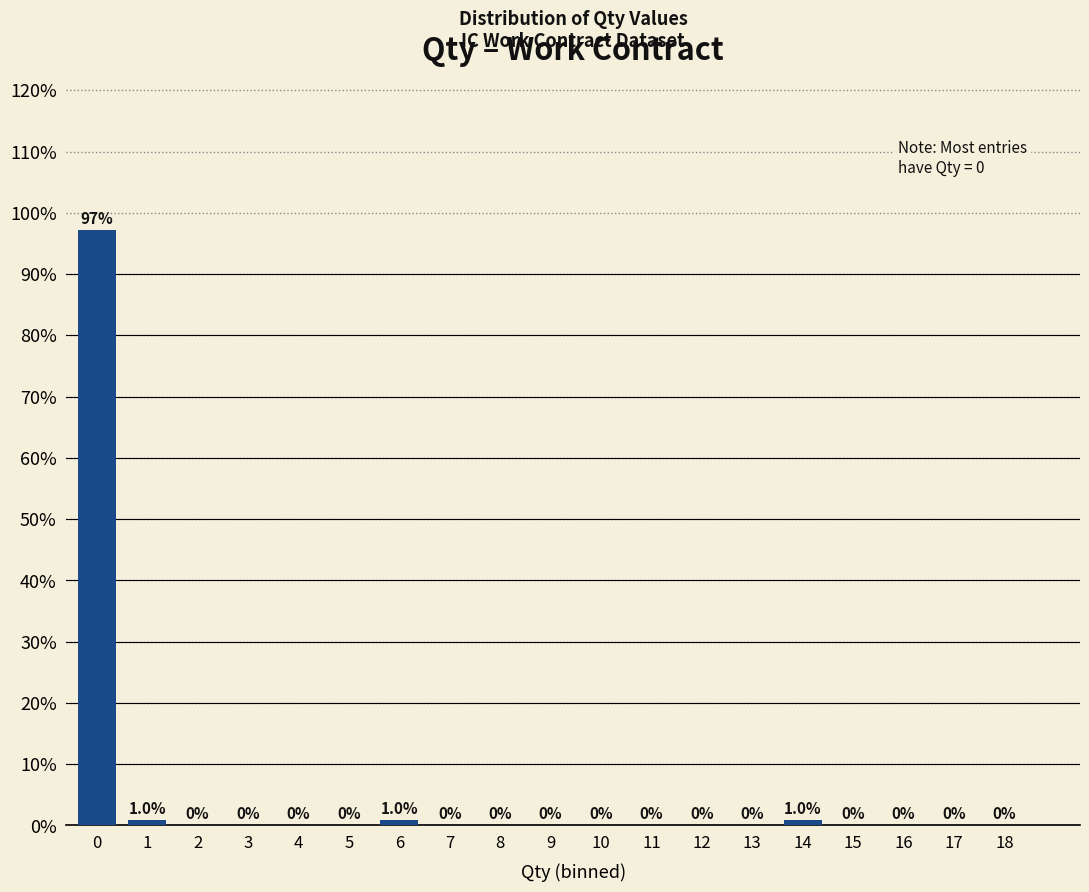

Reading left to right, extract all data points from this chart.

0=97.1	1=1.0	2=0.0	3=0.0	4=0.0	5=0.0	6=1.0	7=0.0	8=0.0	9=0.0	10=0.0	11=0.0	12=0.0	13=0.0	14=1.0	15=0.0	16=0.0	17=0.0	18=0.0